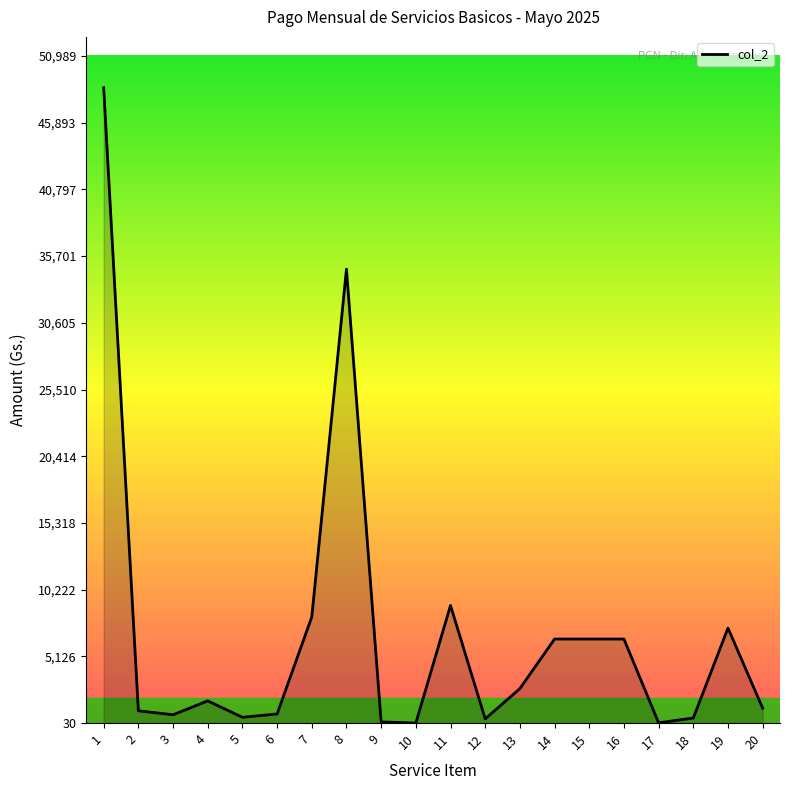

At which label is the value closest to 24297?

8